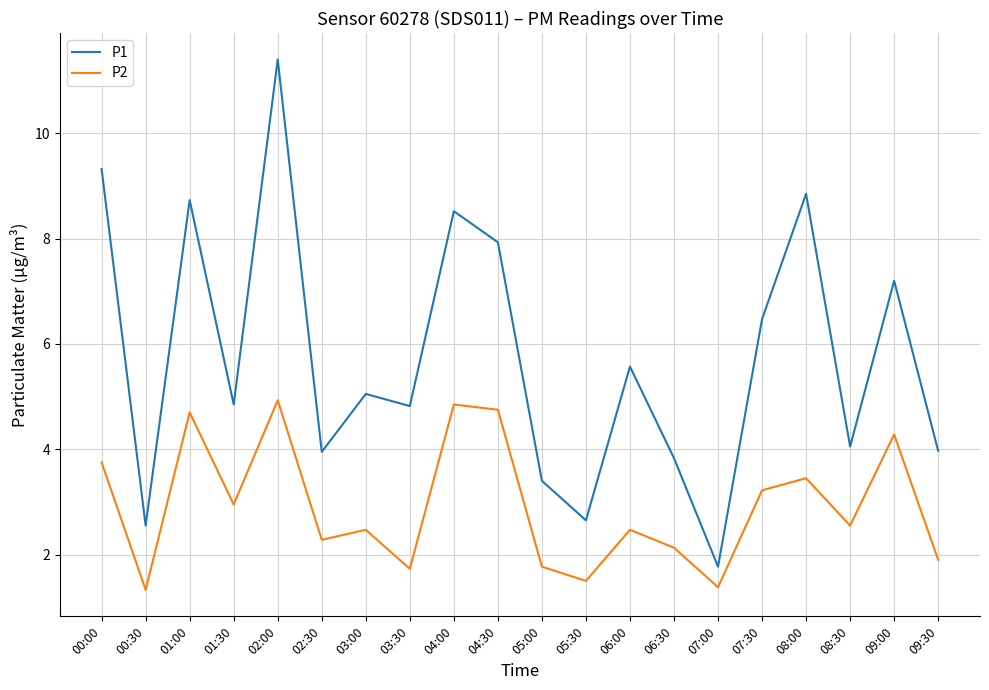

Is the value of P1 at 08:30 greater than the value of P2 at 01:30?

Yes